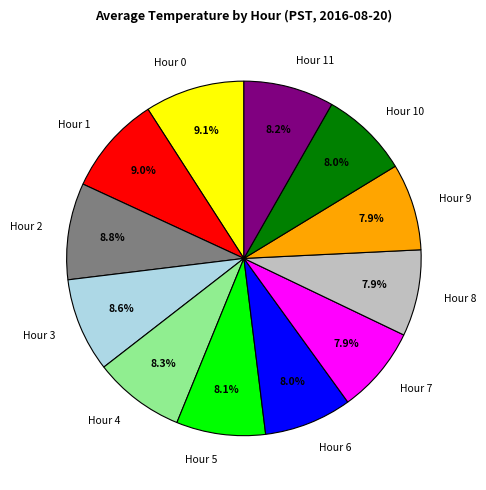

Count the number of slices in the pie.

12